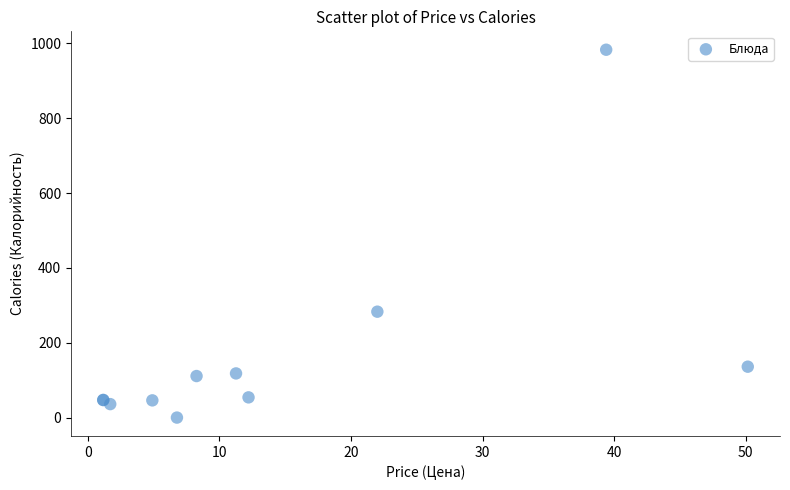

What Y value in the scatter plot is closest to 491?

283